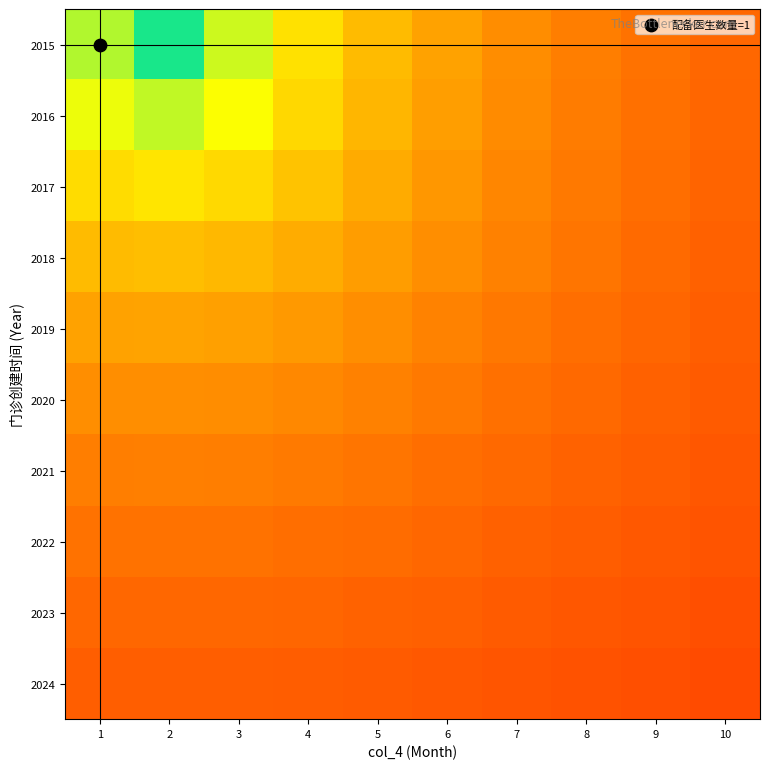

Reading right to left, what are all the values shown in this chart?

2015: 10=0.3	9=0.3	8=0.3	7=0.4	6=0.4	5=0.5	4=0.6	3=0.7	2=1.0	1=0.8
2016: 10=0.3	9=0.3	8=0.3	7=0.4	6=0.4	5=0.5	4=0.6	3=0.7	2=0.7	1=0.7
2017: 10=0.3	9=0.3	8=0.3	7=0.4	6=0.4	5=0.4	4=0.5	3=0.6	2=0.6	1=0.6
2018: 10=0.3	9=0.3	8=0.3	7=0.3	6=0.4	5=0.4	4=0.5	3=0.5	2=0.5	1=0.5
2019: 10=0.2	9=0.3	8=0.3	7=0.3	6=0.3	5=0.4	4=0.4	3=0.4	2=0.4	1=0.4
2020: 10=0.2	9=0.3	8=0.3	7=0.3	6=0.3	5=0.3	4=0.4	3=0.4	2=0.4	1=0.4
2021: 10=0.2	9=0.2	8=0.3	7=0.3	6=0.3	5=0.3	4=0.3	3=0.3	2=0.3	1=0.3
2022: 10=0.2	9=0.2	8=0.2	7=0.3	6=0.3	5=0.3	4=0.3	3=0.3	2=0.3	1=0.3
2023: 10=0.2	9=0.2	8=0.2	7=0.2	6=0.3	5=0.3	4=0.3	3=0.3	2=0.3	1=0.3
2024: 10=0.2	9=0.2	8=0.2	7=0.2	6=0.2	5=0.2	4=0.2	3=0.2	2=0.2	1=0.2